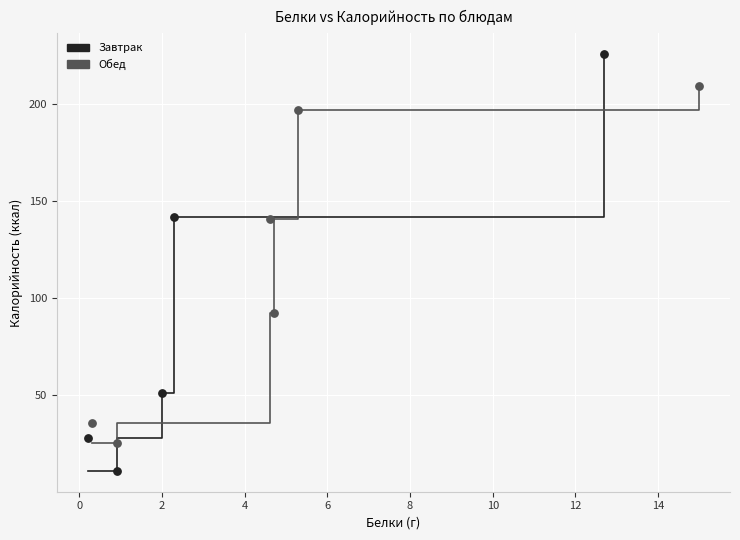

What are all the series names shown in the legend?

Завтрак, Обед